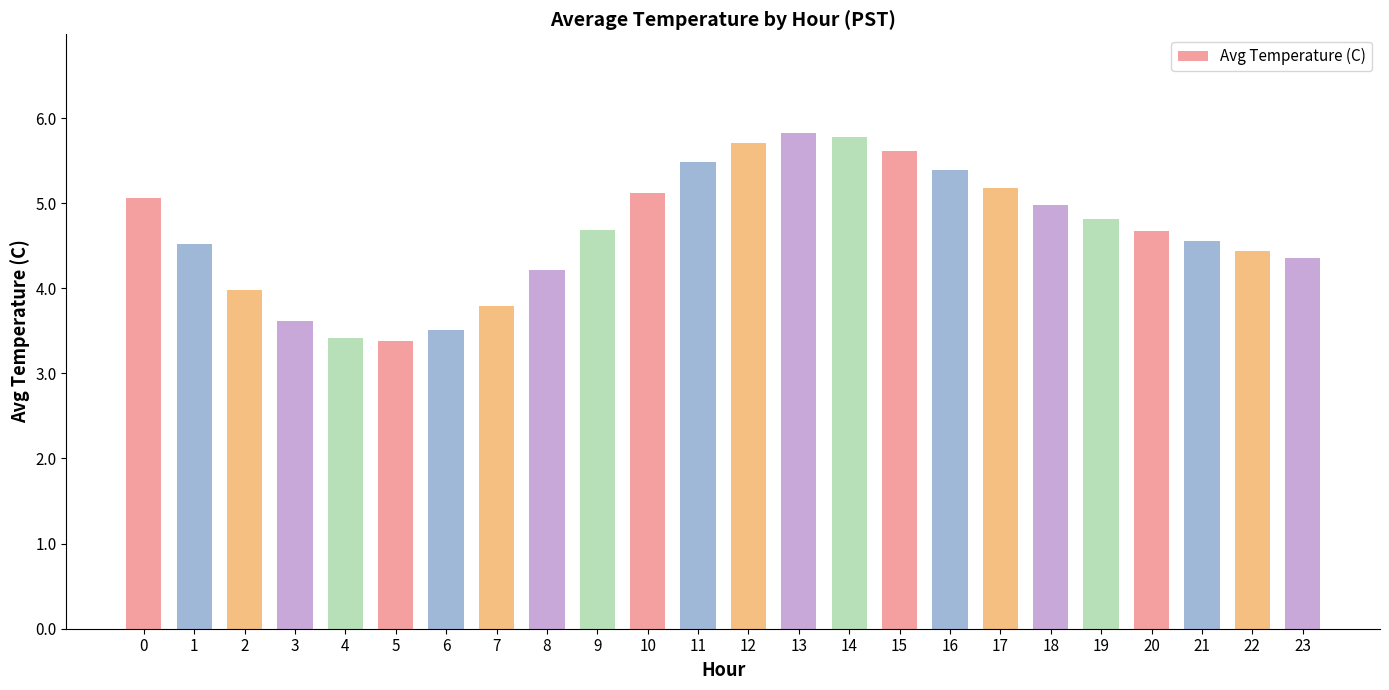

What is the change in value from 2 to 12?

+1.7